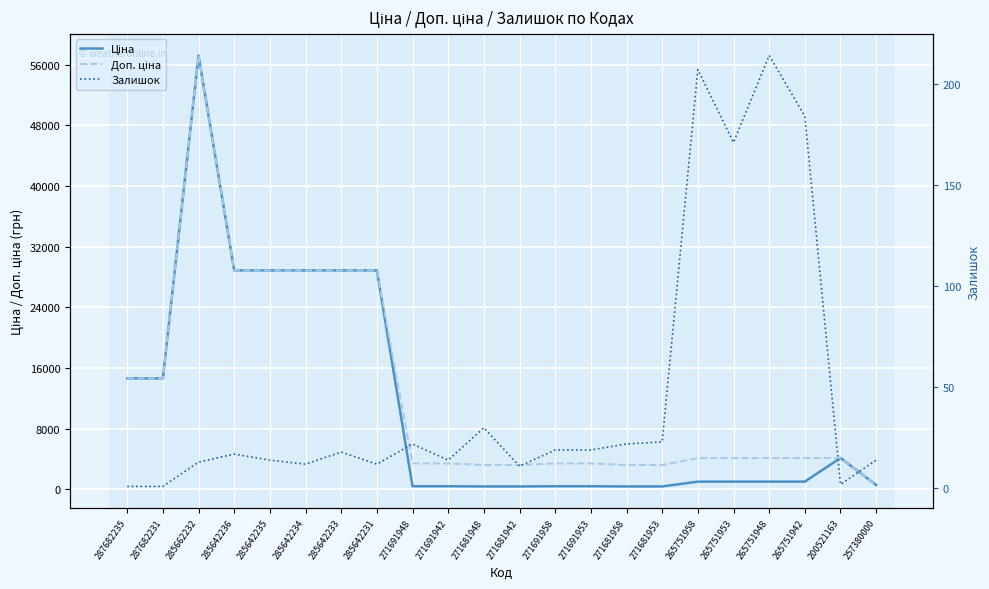

True or false: Ціна has more than 1 points higher than both neighbors.

True